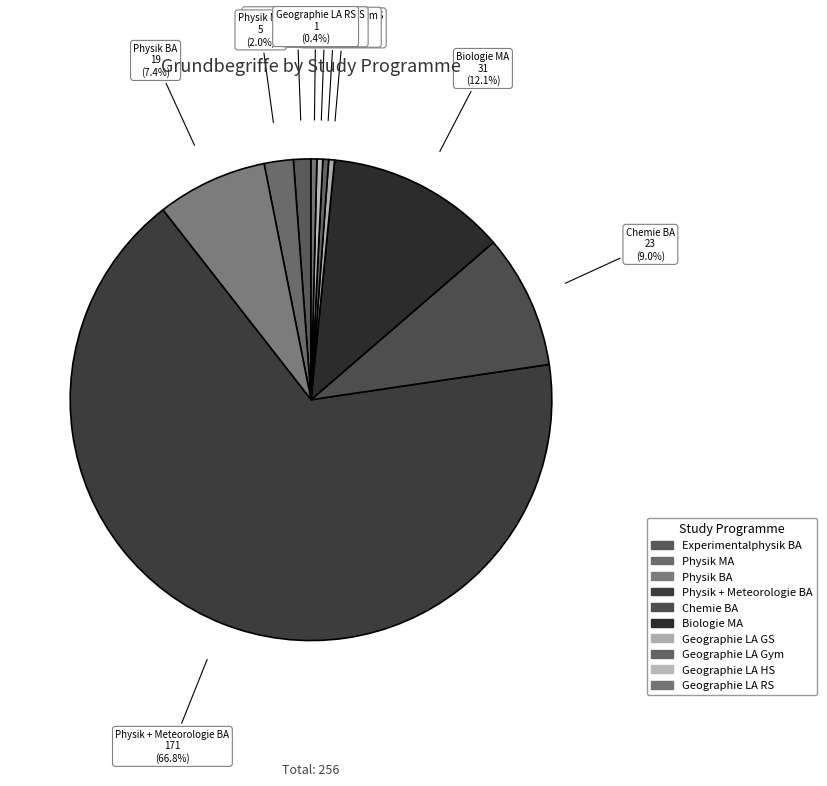

Count the number of slices in the pie.

10